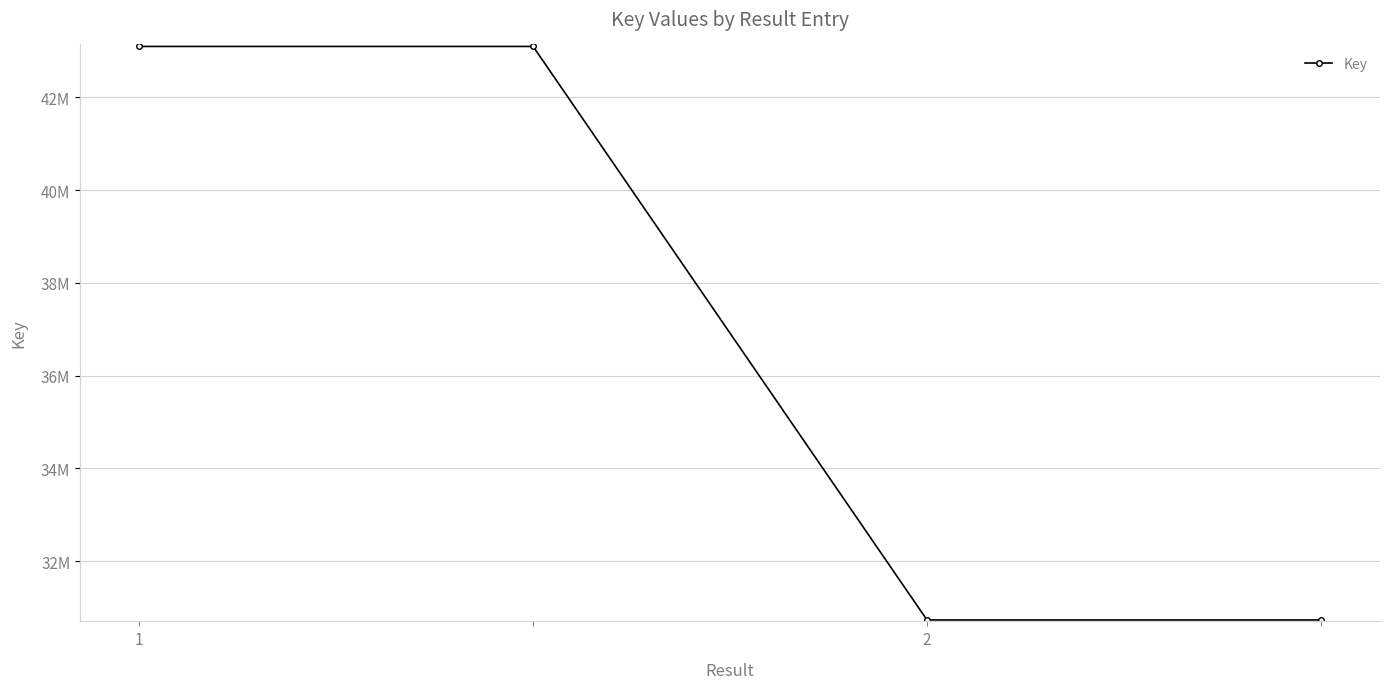

Does the chart have visible grid lines?

Yes